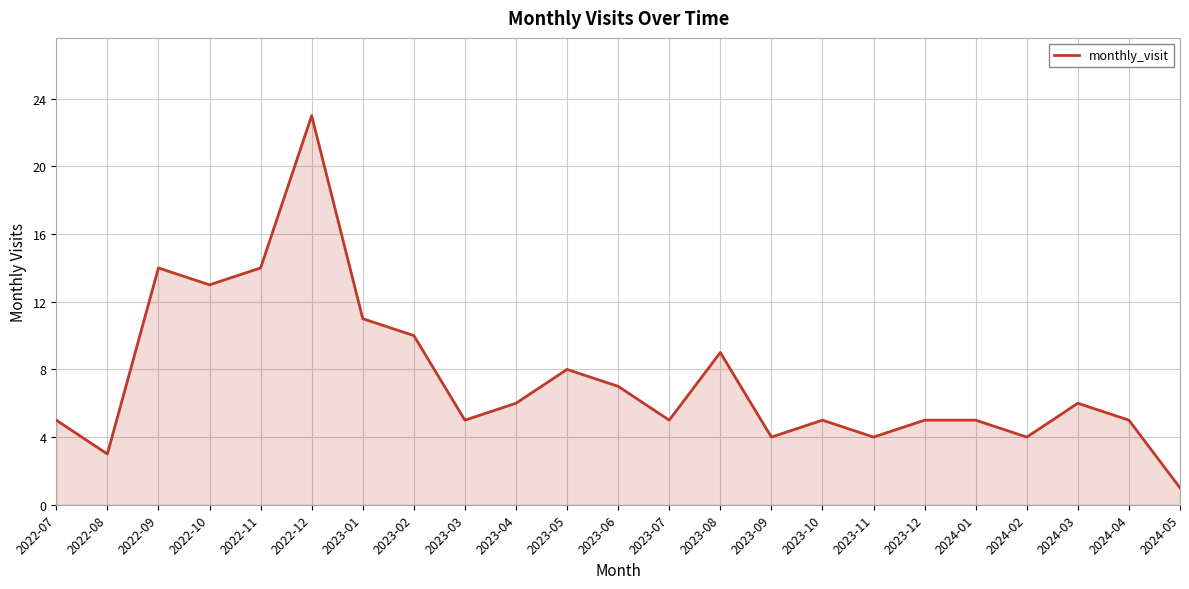

Is it true that the value at 2022-09 is 14?

True